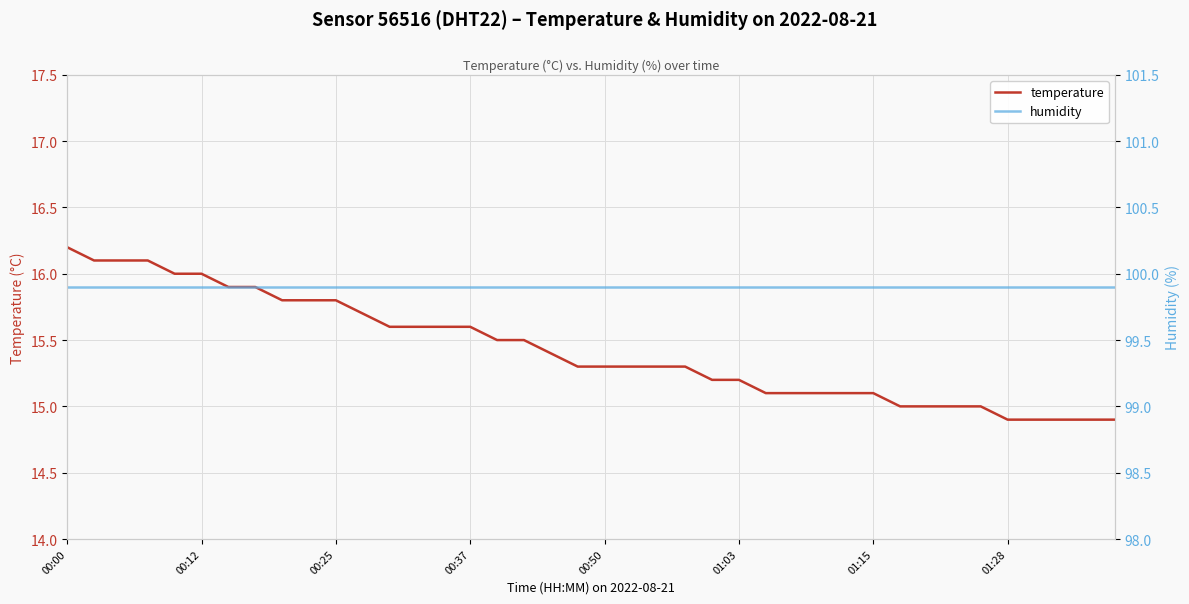

The value of temperature at 00:00 is 16.2. True or false?

True